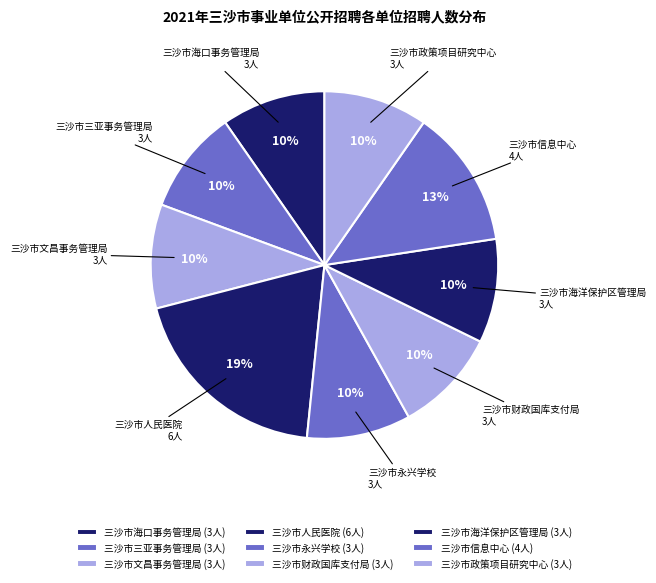

To the nearest percent, what is the combined percentage of 三沙市海口事务管理局 and 三沙市财政国库支付局?

19%